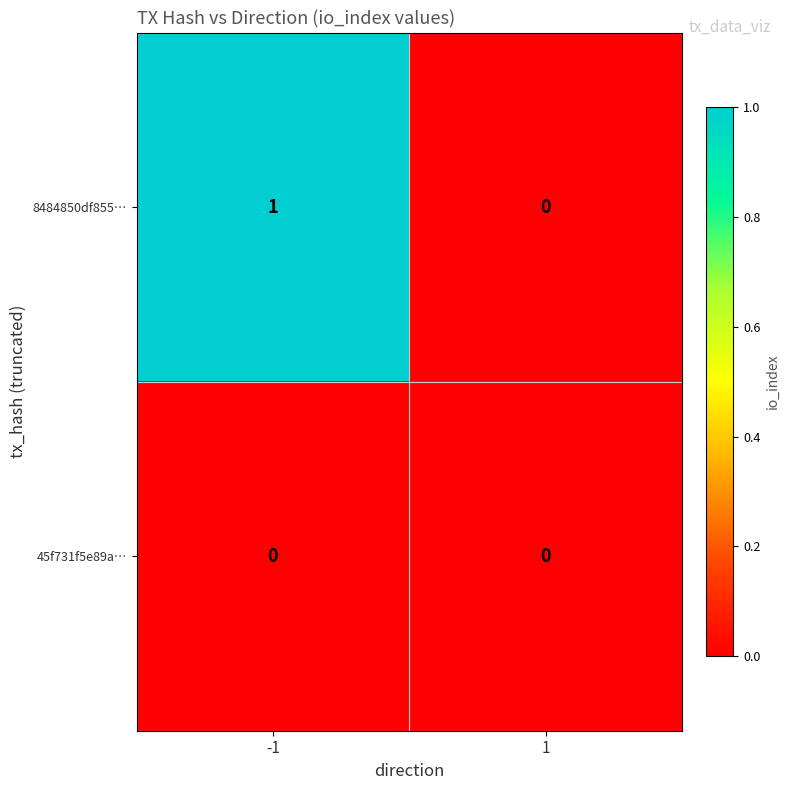

How many series are shown in this chart?

2